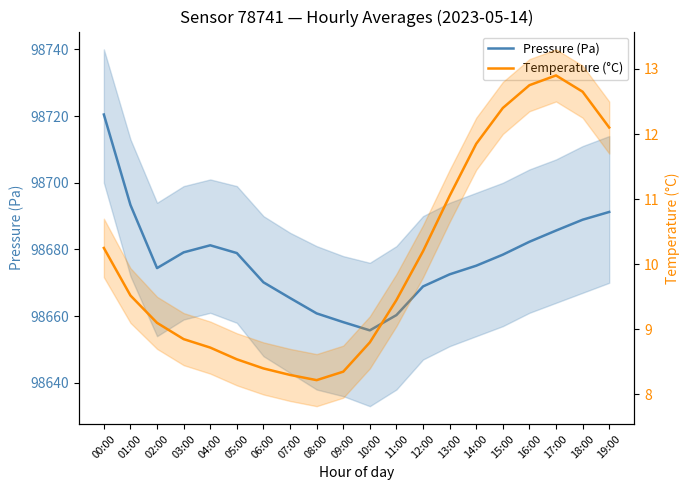

List the series in order of their overall mean, highest first.

Pressure (Pa), Temperature (°C)